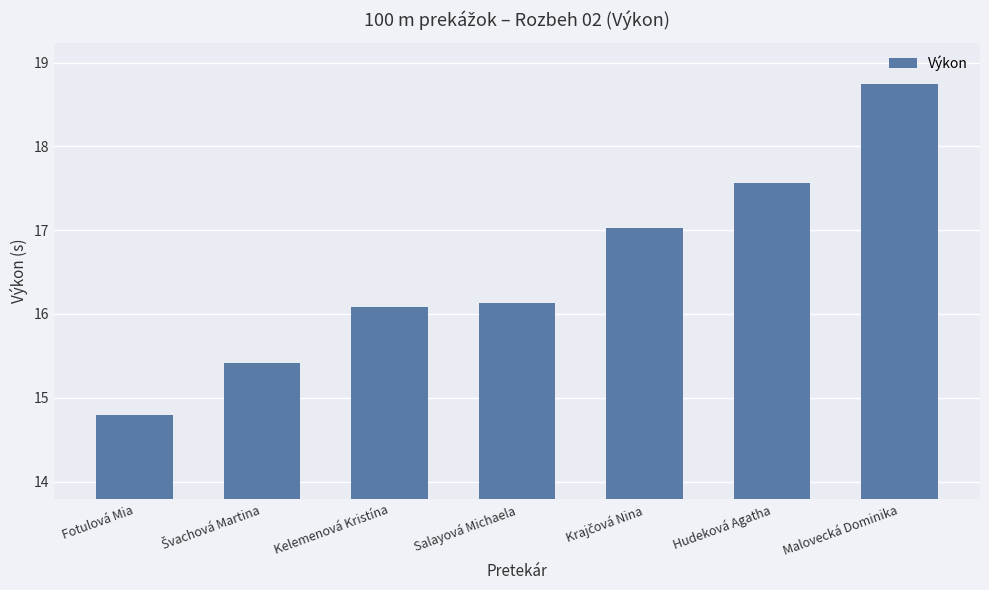

What is the greatest value displayed?

18.7